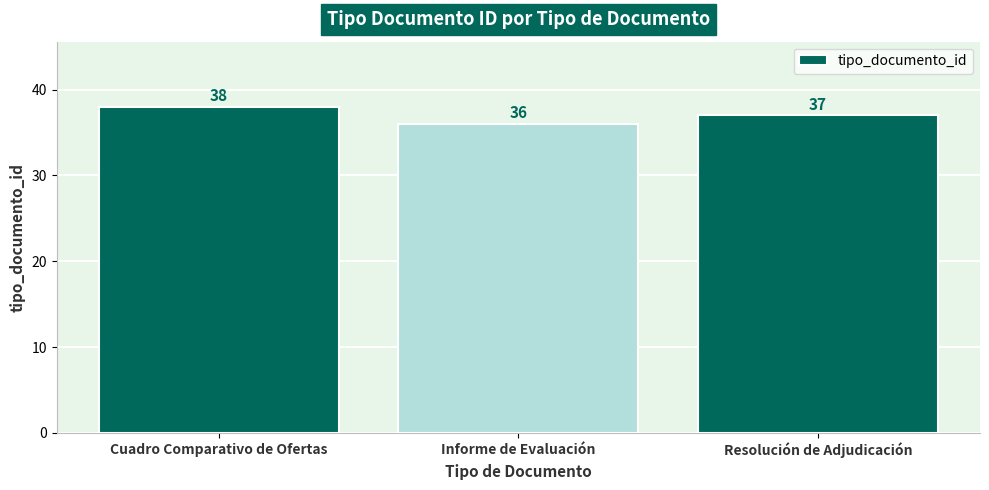

True or false: the data shows 12 at Cuadro Comparativo de Ofertas.

False